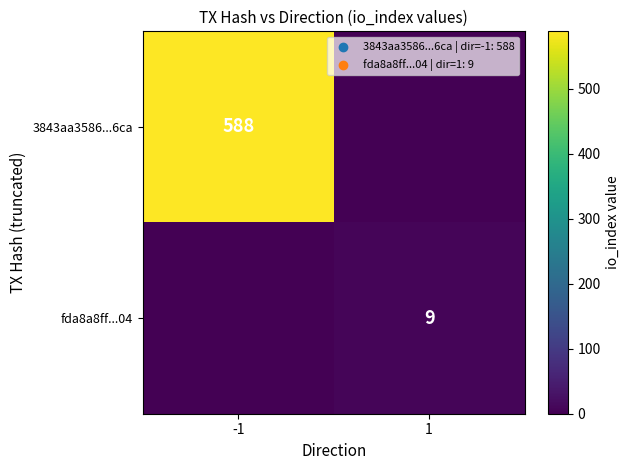

The value of 3843aa3586...6ca at -1 is 282. True or false?

False